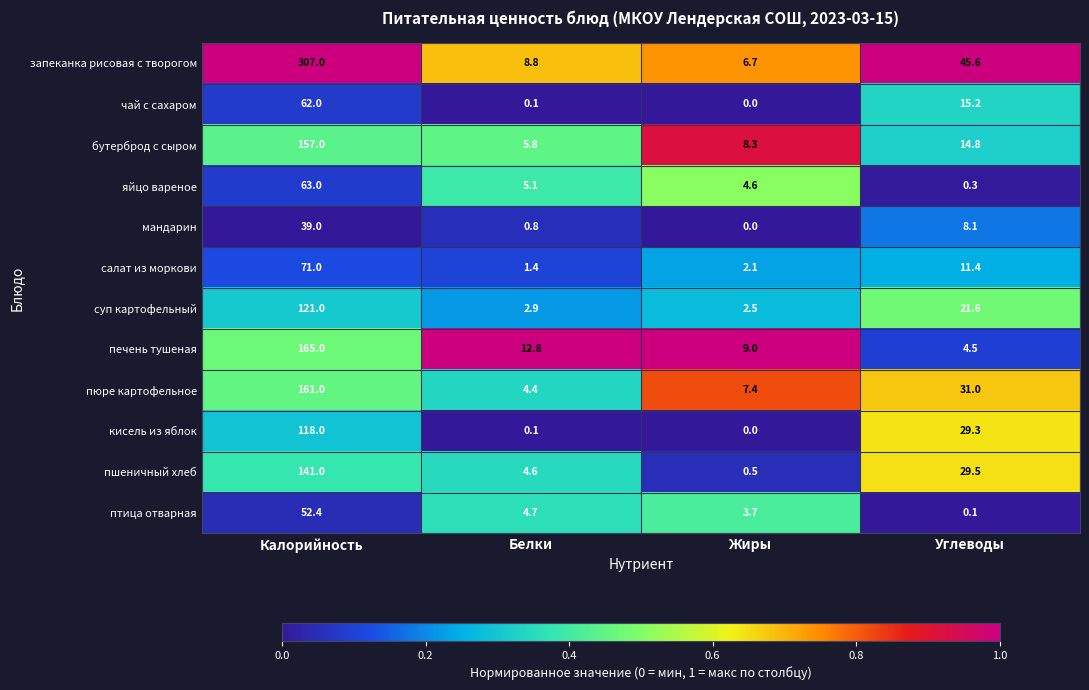

What is the approximate value of пшеничный хлеб at Белки?

4.6